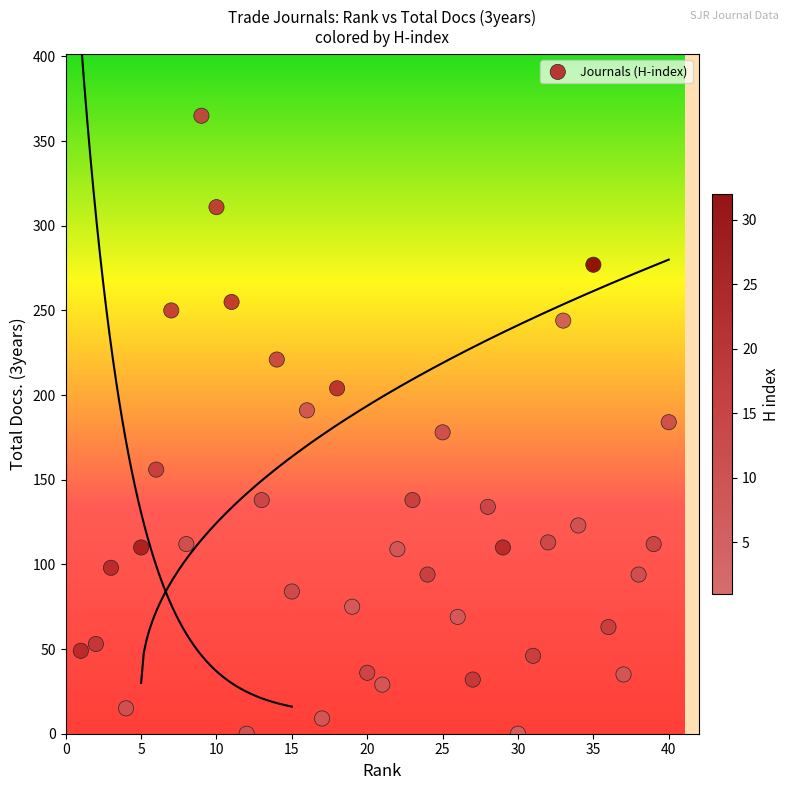

What is the range of X values (max minus min)?

39